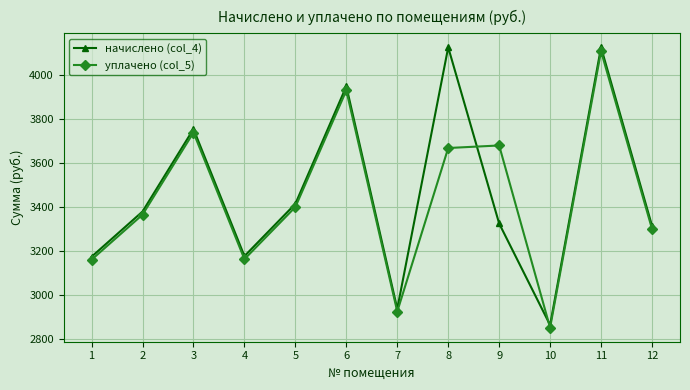

Which series has the largest total across all categories?

начислено (col_4)